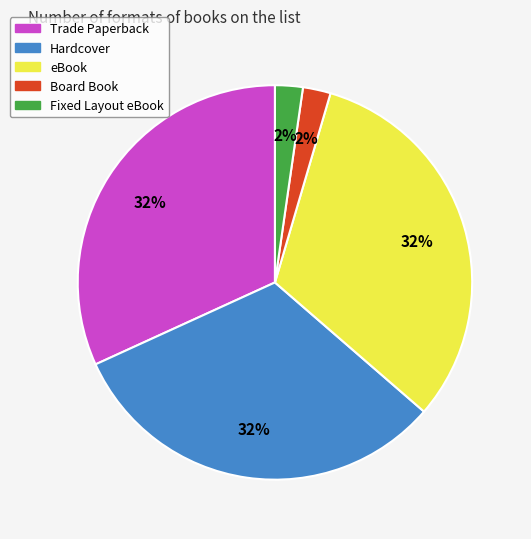

How many slices are in this pie chart?

5